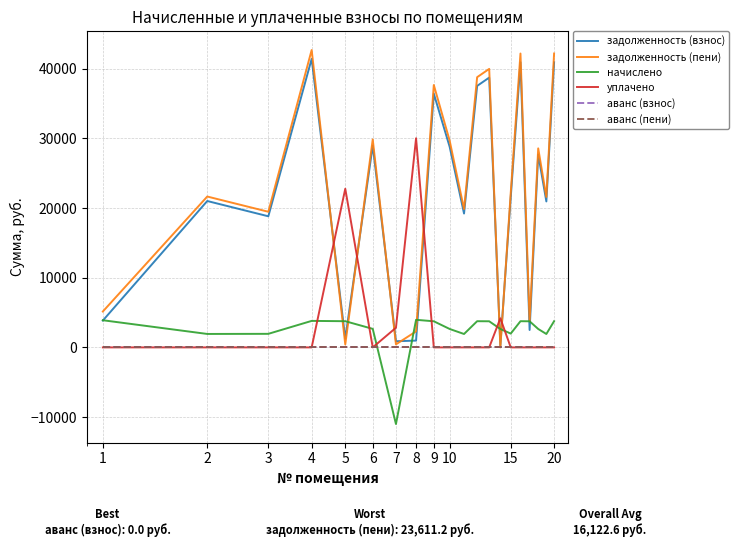

Which label corresponds to the smallest value in the chart?

7